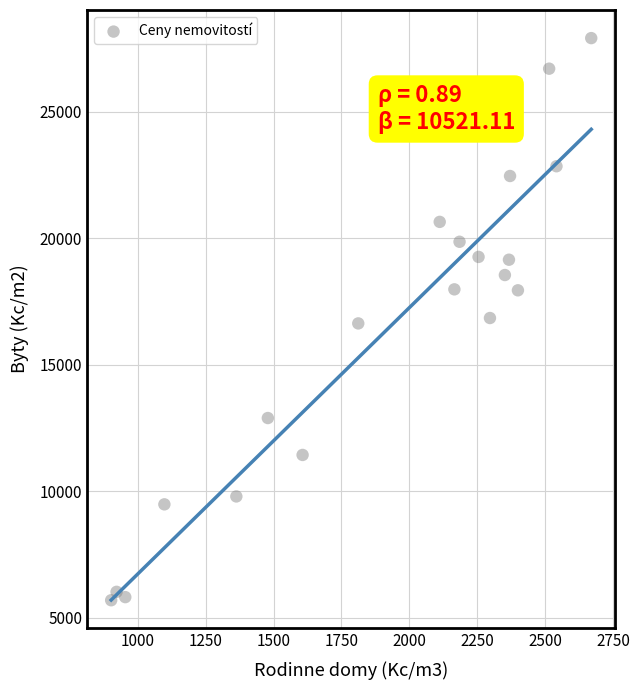

What is the range of Y values (max minus min)?

22213